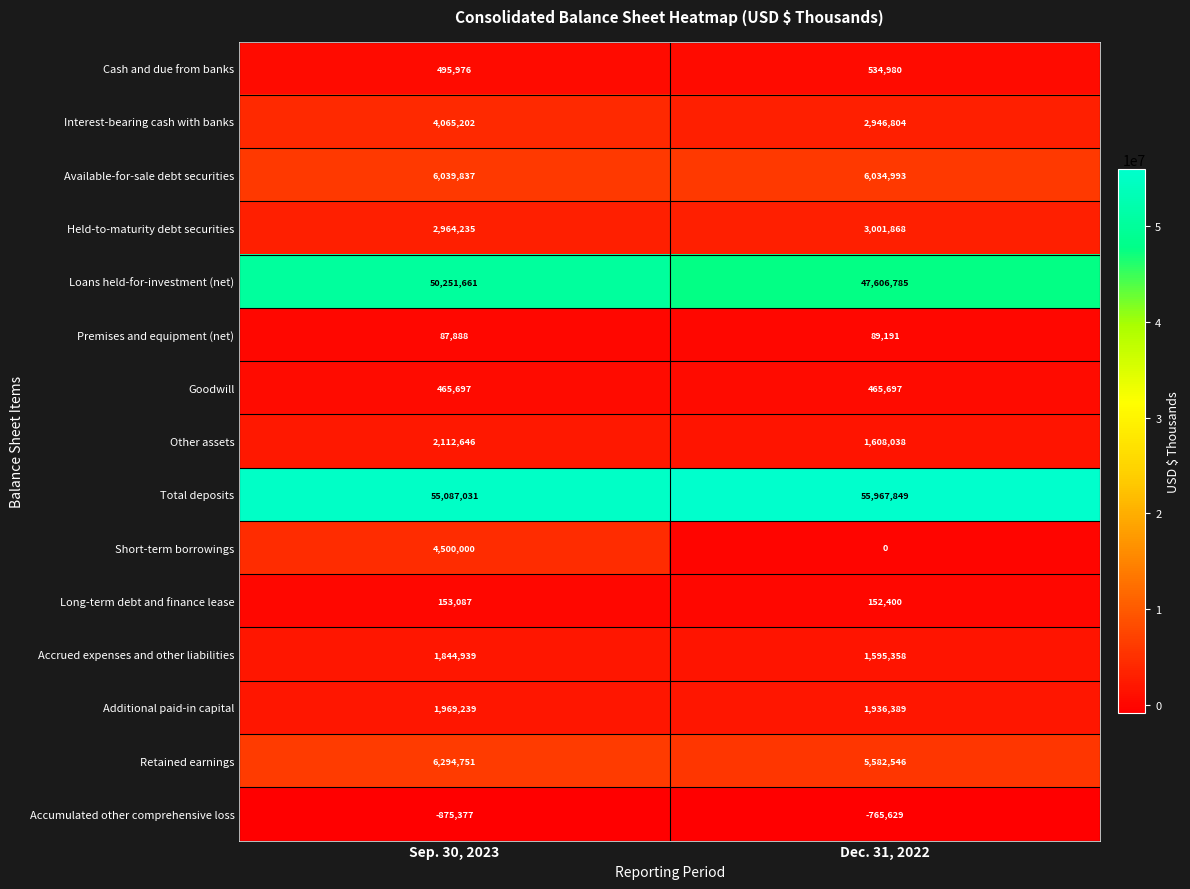

Which series has the largest range (max minus min)?

Short-term borrowings